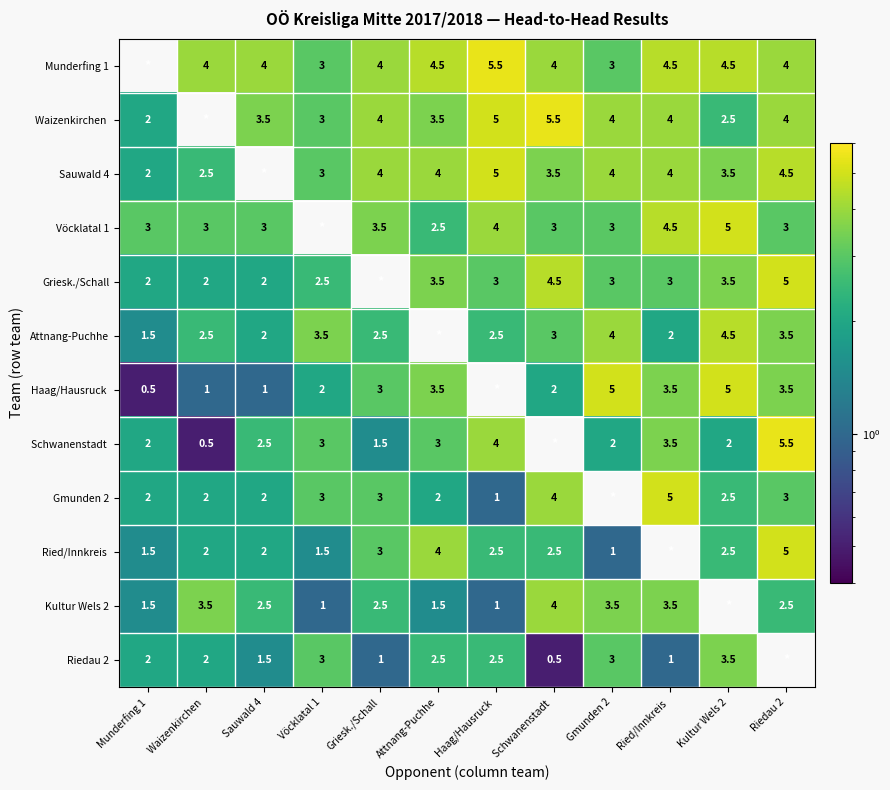

Is it true that Vöcklatal 1 equals 3.0 at Riedau 2?

True